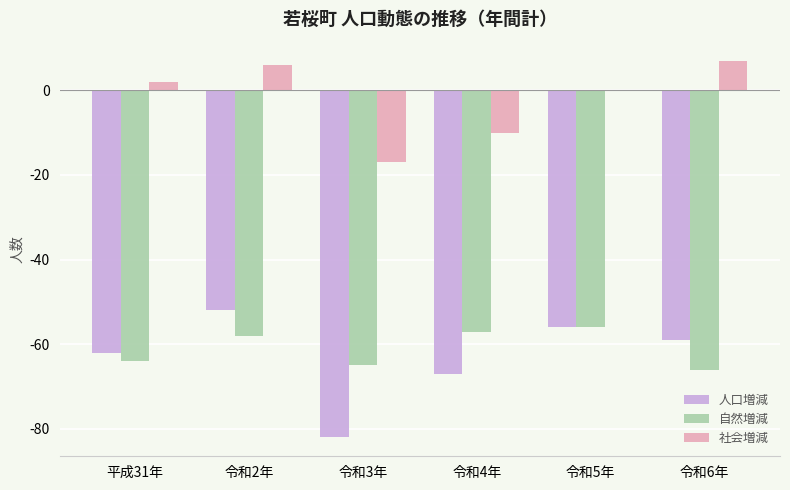

True or false: 社会増減 has a value of 2 at 平成31年.

True